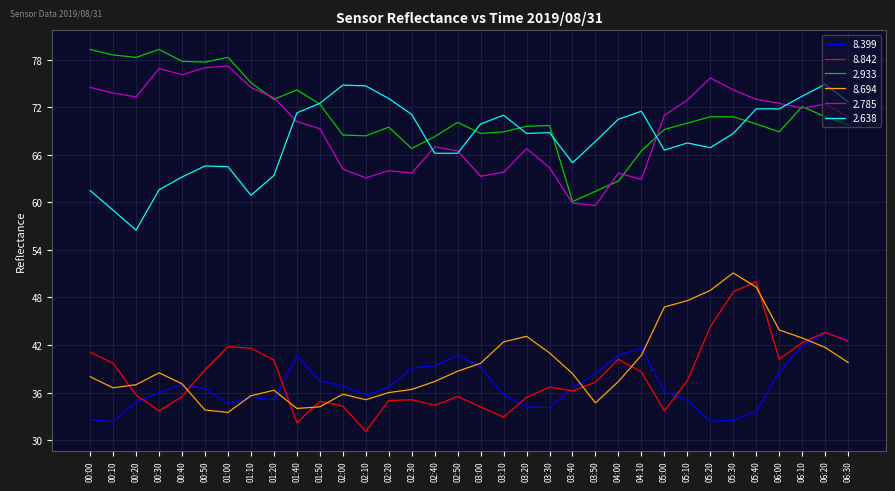

True or false: 2.933 and 8.399 intersect in this chart.

False